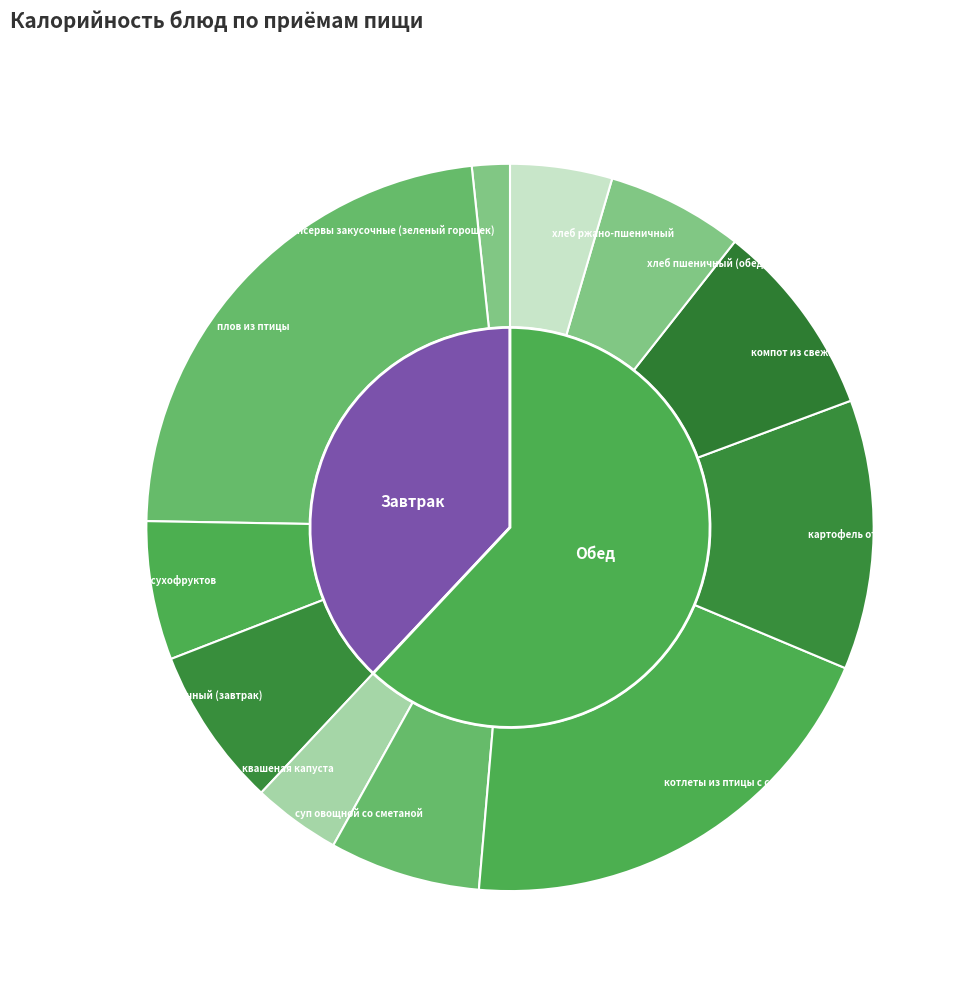

The хлеб ржано-пшеничный slice represents 13% of the pie. True or false?

False